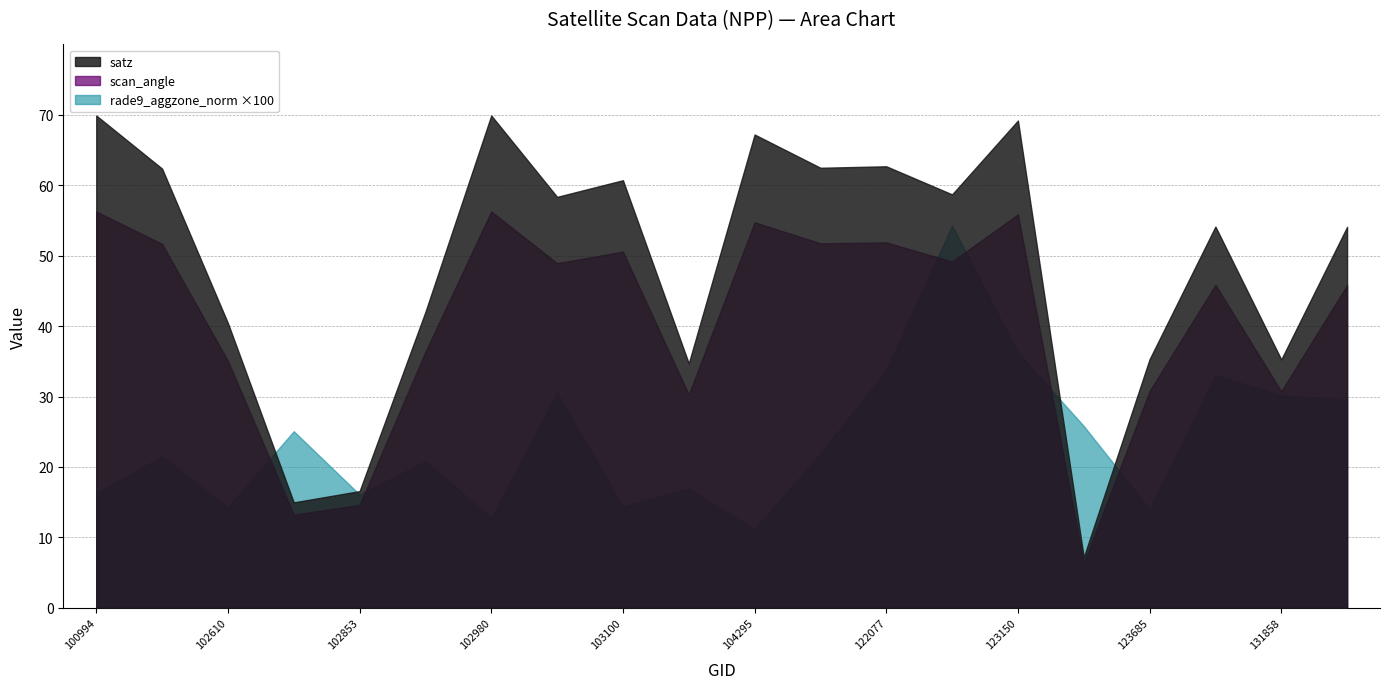

What is the average value of the rade9_aggzone_norm series?

0.2